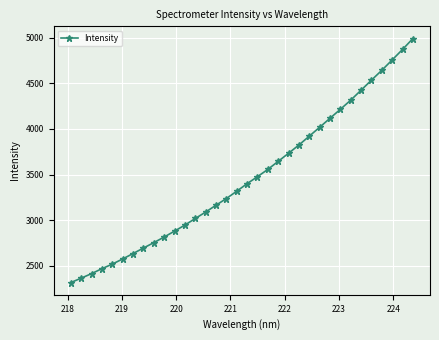

What is the difference between the second highest and second lowest values?

2505.5